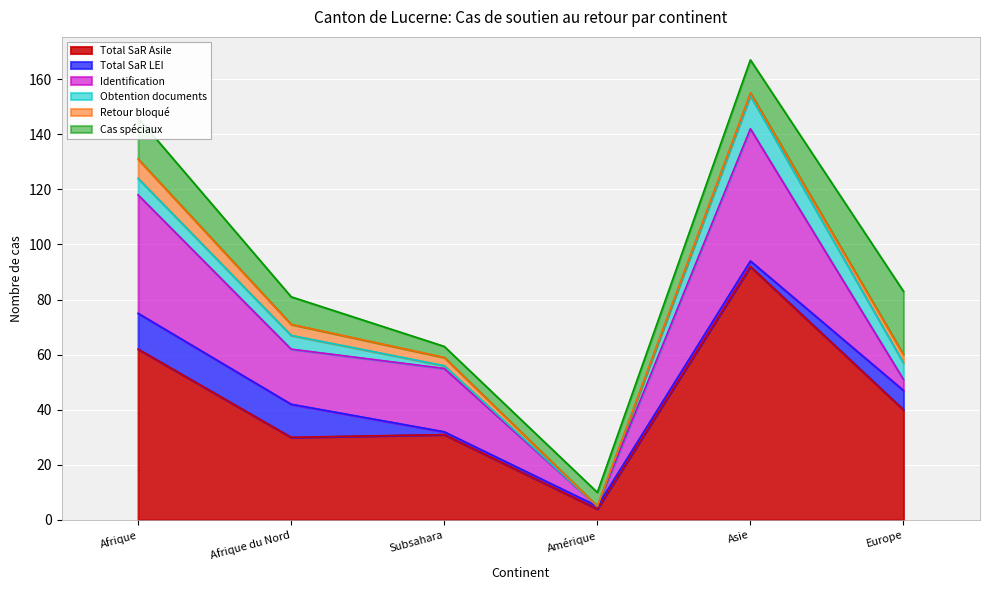

Reading left to right, extract all data points from this chart.

Total SaR Asile: 62	30	31	4	92	40
Total SaR LEI: 13	12	1	1	2	7
Identification: 43	20	23	0	48	4
Obtention documents: 6	5	1	0	12	6
Retour bloqué: 7	4	3	0	1	3
Cas spéciaux: 15	10	4	5	12	23